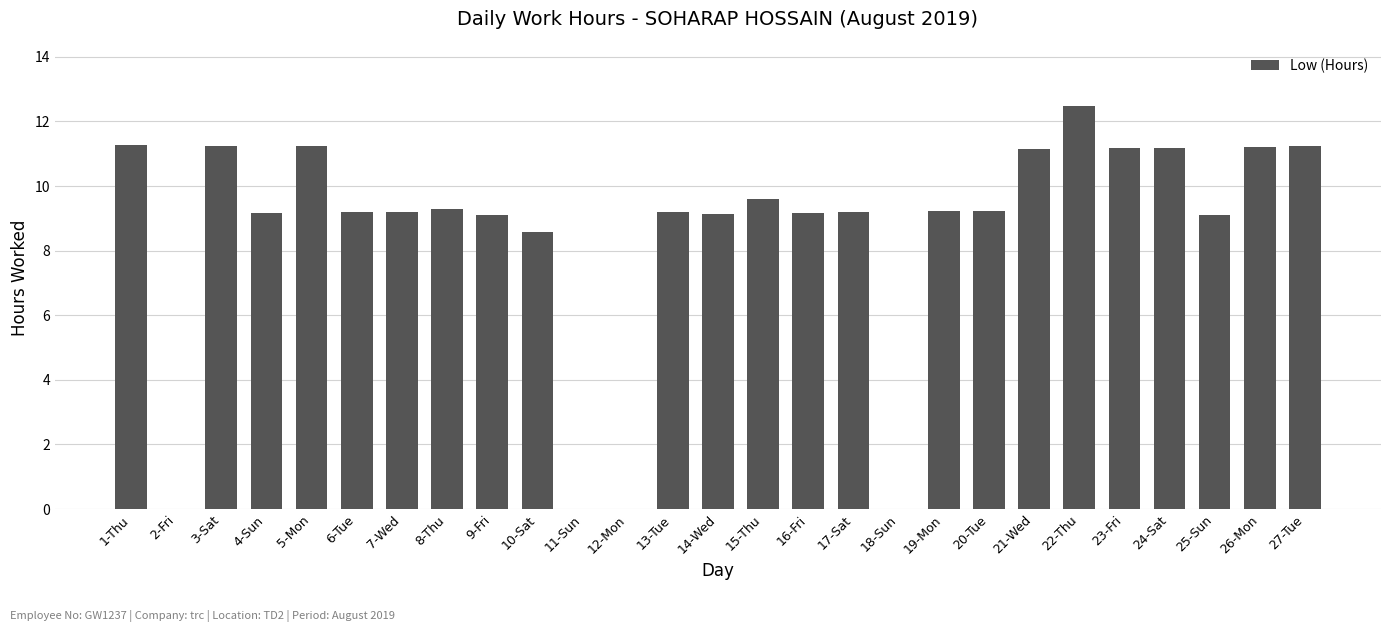

True or false: the data shows 0.0 at 18-Sun.

True